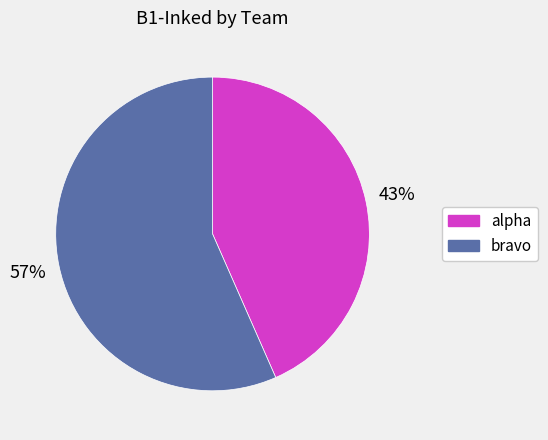

Rank the categories by value from lowest to highest.

alpha, bravo